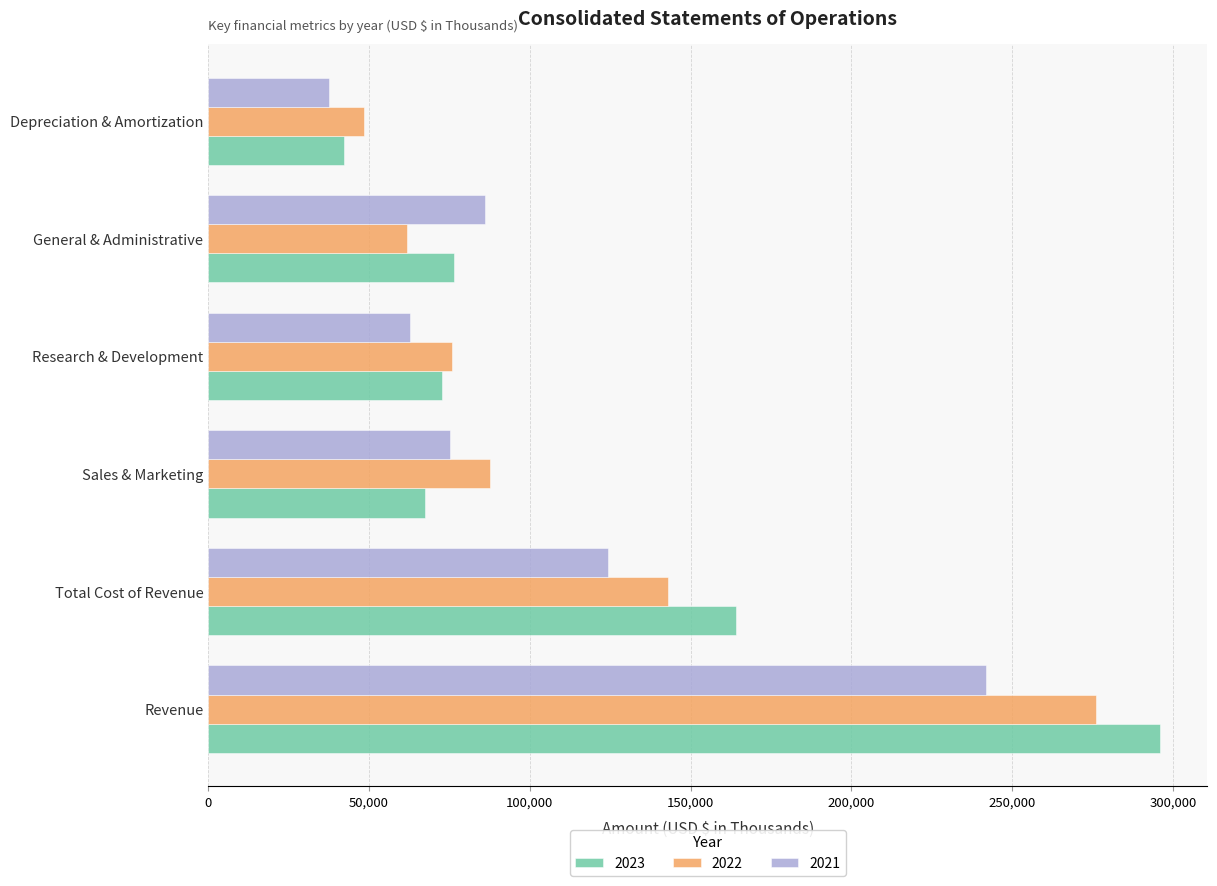

What is the maximum value for 2021?

241926